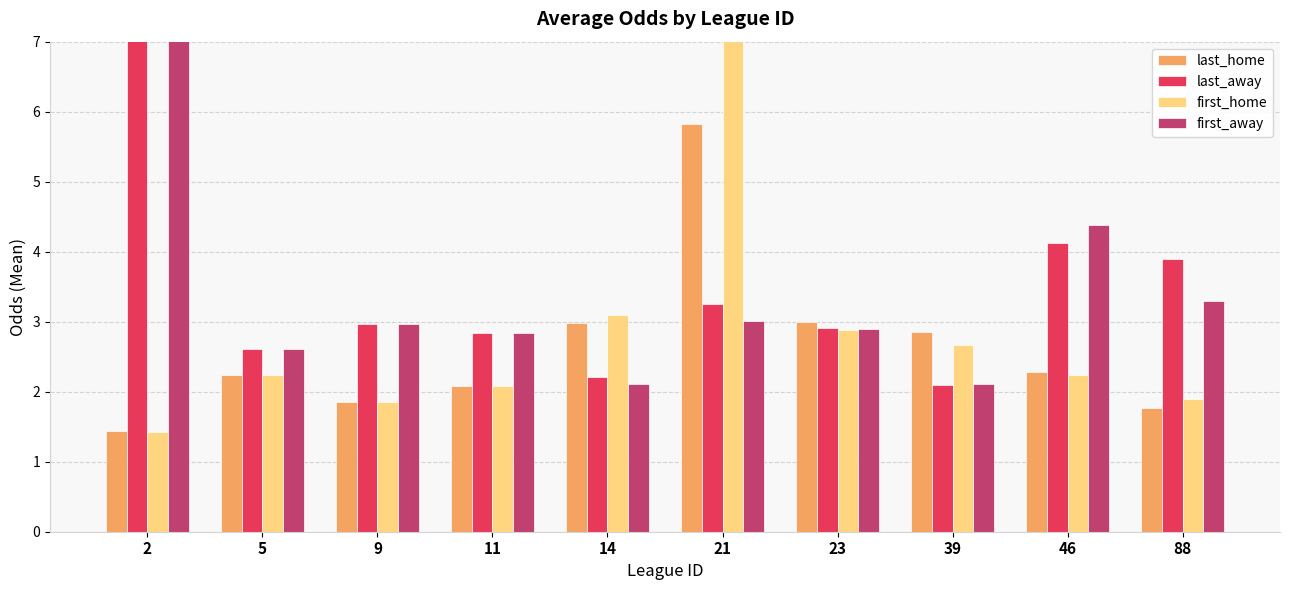

Which series changed the most between 2 and 21?

first_away